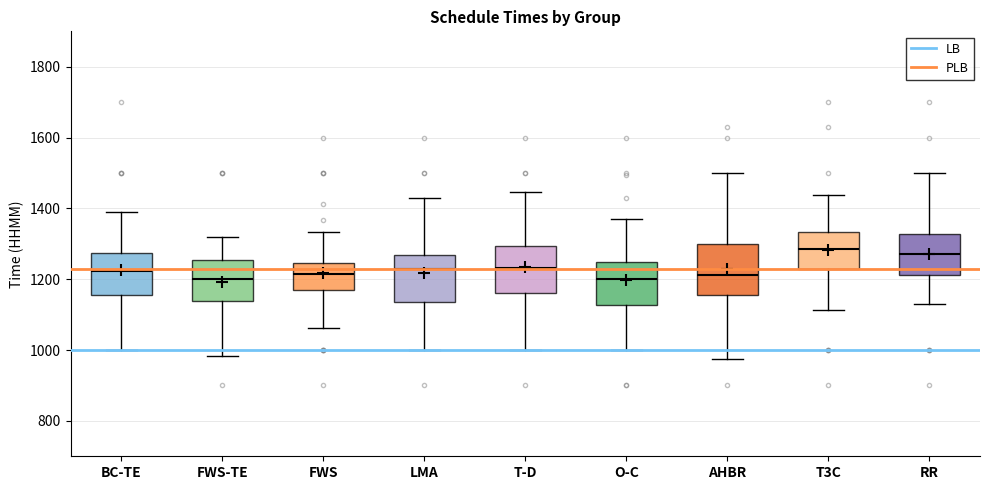

Reading left to right, transcribe this box plot: for each box, give where its median line is, the range the box spans, and where its two whiskers end, as read against the y-axis. The values are not printed on the chart, so give them approximately, as read against the axis.

BC-TE: median 1220, box 1160 to 1280, whiskers 1000 to 1380
FWS-TE: median 1200, box 1140 to 1260, whiskers 980 to 1320
FWS: median 1220, box 1180 to 1240, whiskers 1060 to 1340
LMA: median 1240, box 1140 to 1260, whiskers 1000 to 1440
T-D: median 1240, box 1160 to 1300, whiskers 1000 to 1440
O-C: median 1200, box 1120 to 1240, whiskers 1000 to 1380
AHBR: median 1220, box 1160 to 1300, whiskers 980 to 1500
T3C: median 1280, box 1220 to 1340, whiskers 1120 to 1440
RR: median 1280, box 1220 to 1320, whiskers 1140 to 1500